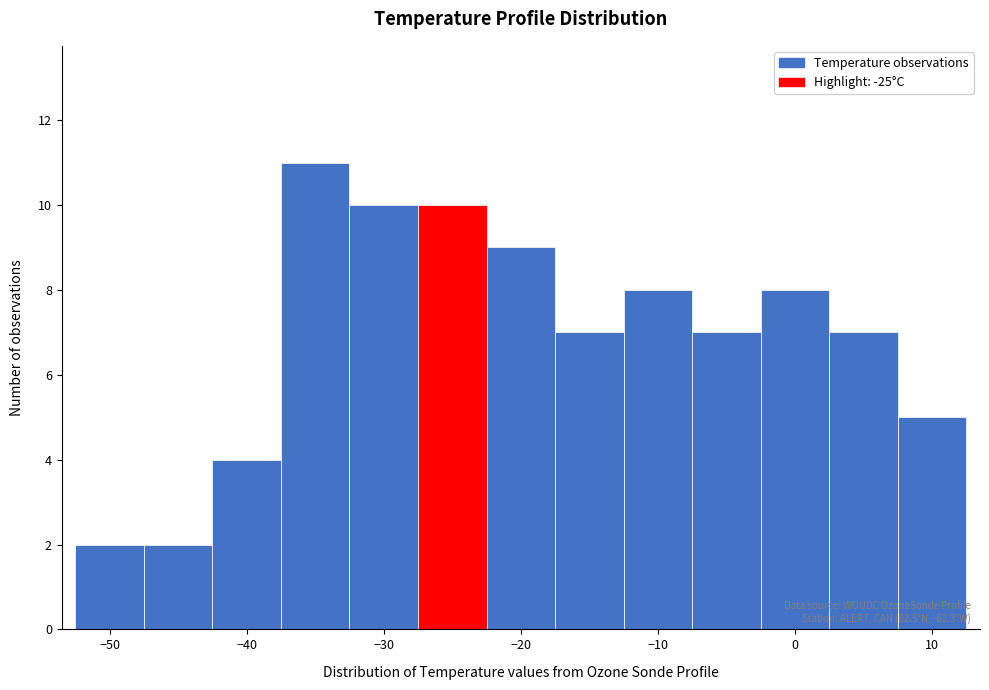

Over which range of the x-axis is the bar tallest?

-37.5 to -32.5